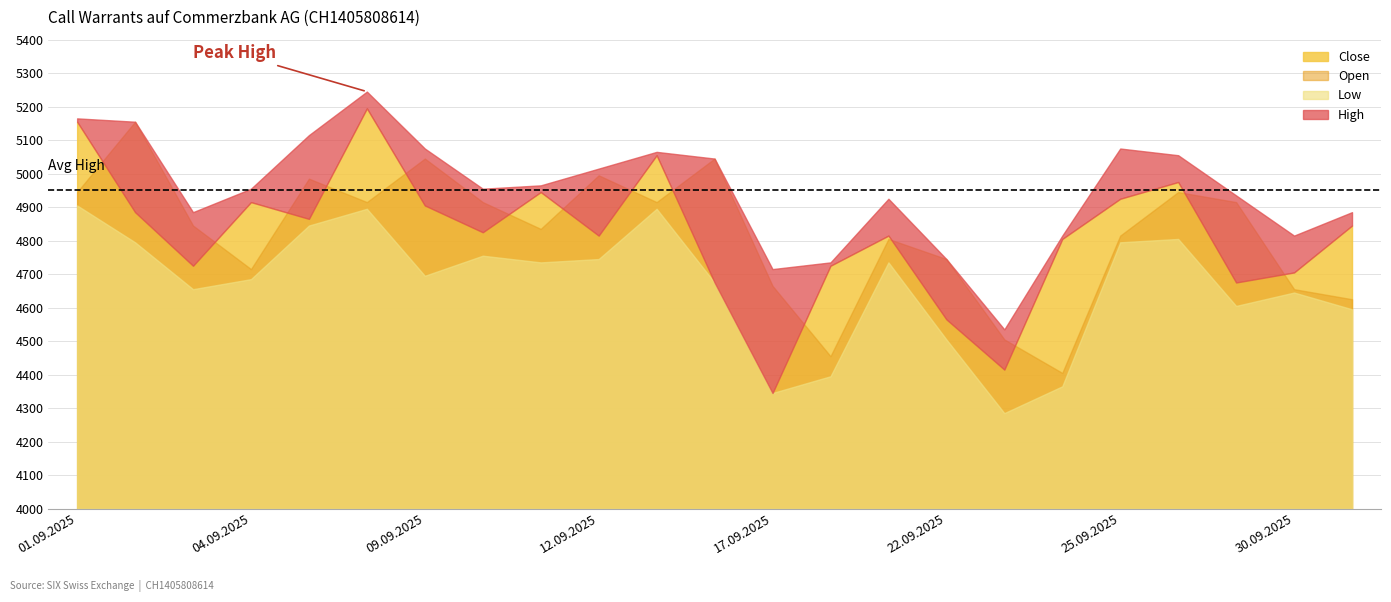

What is the smallest value displayed?

4285